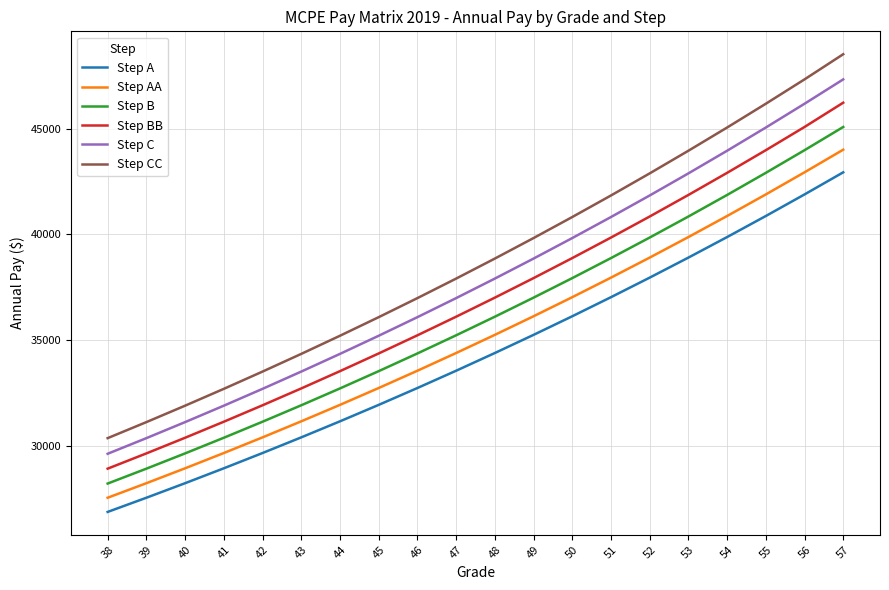

The Step A series shows 41885.3 at 56. True or false?

True